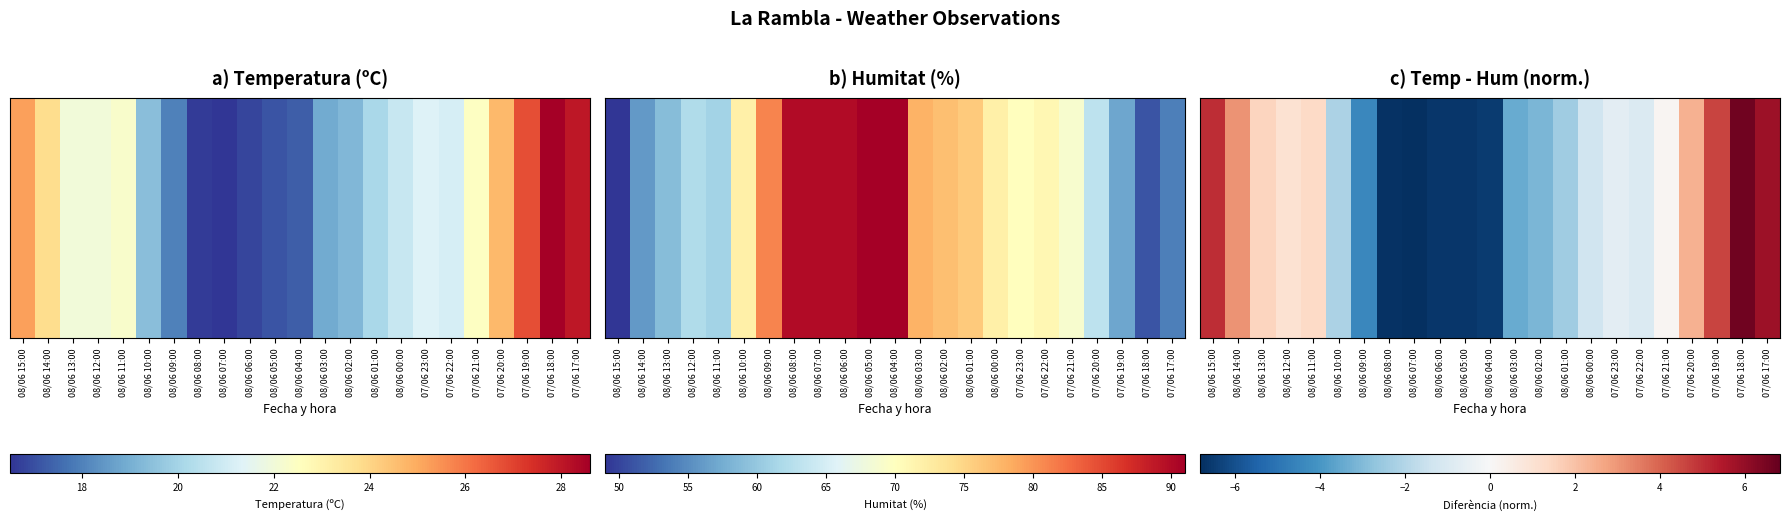

Rank the categories by value from highest to lowest.

07/06 18:00, 07/06 17:00, 08/06 15:00, 07/06 19:00, 08/06 14:00, 07/06 20:00, 08/06 13:00, 08/06 11:00, 08/06 12:00, 07/06 21:00, 07/06 23:00, 07/06 22:00, 08/06 00:00, 08/06 10:00, 08/06 01:00, 08/06 02:00, 08/06 03:00, 08/06 09:00, 08/06 04:00, 08/06 05:00, 08/06 06:00, 08/06 08:00, 08/06 07:00